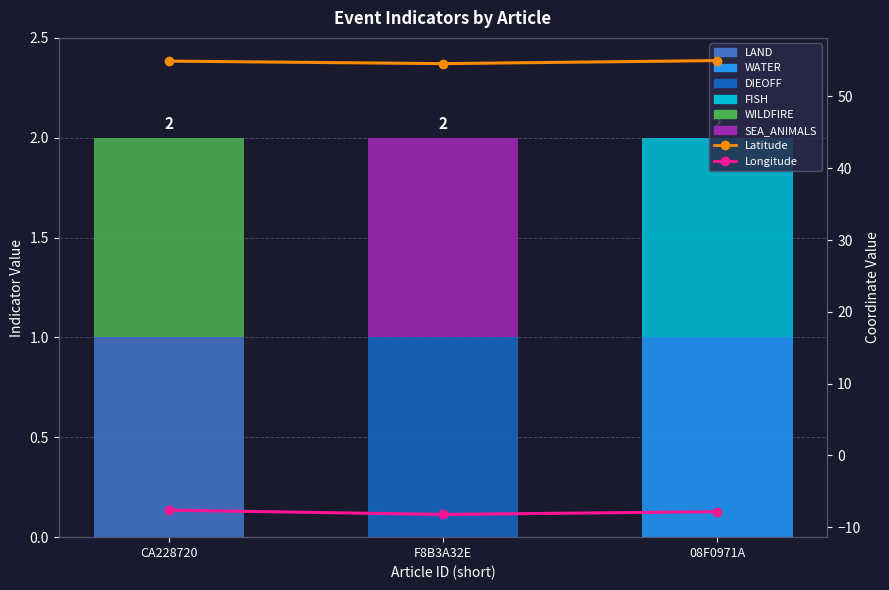

List the labels in order of FISH value, smallest first.

CA228720, F8B3A32E, 08F0971A